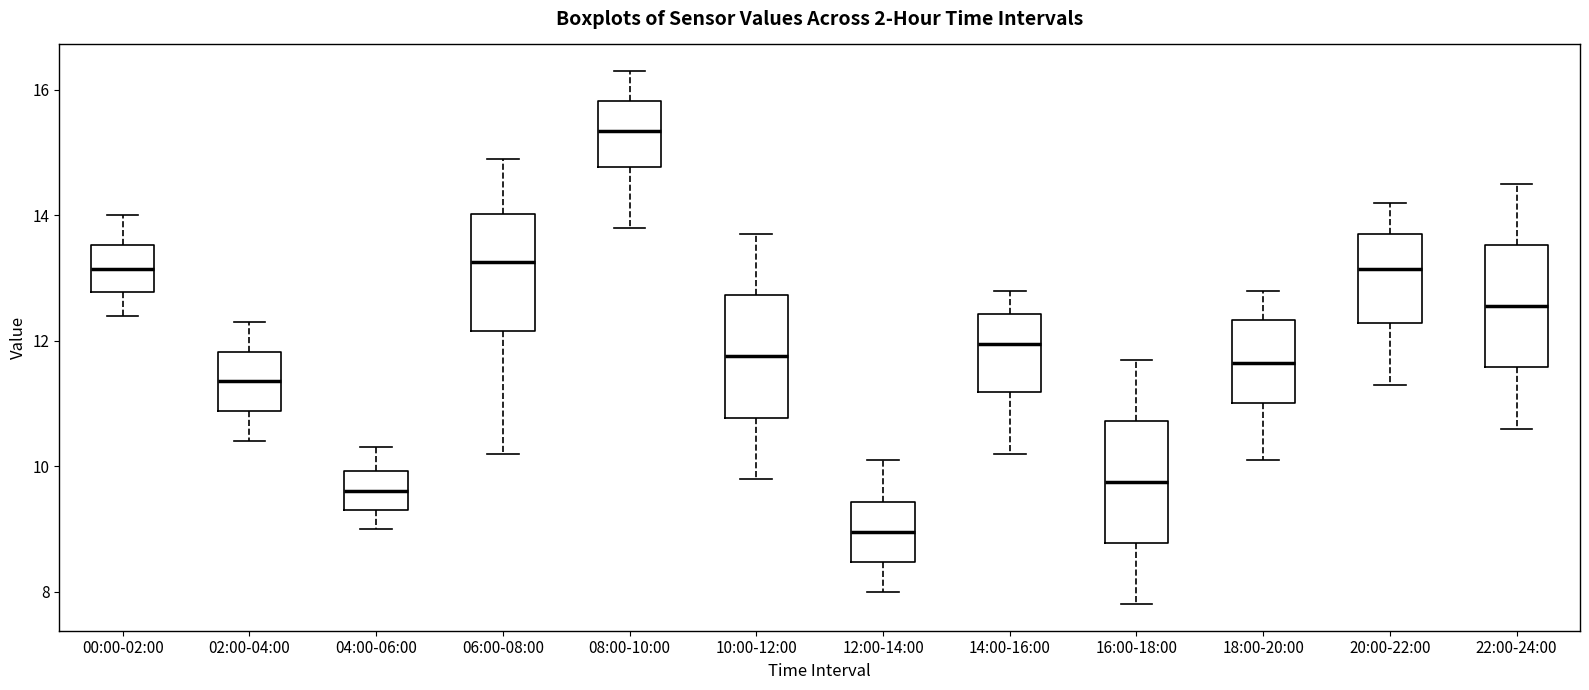

Reading left to right, read every box against the y-axis: the position of its median line, the range the box covers, and the ends of its whiskers. The values are not printed on the chart, so give them approximately, as read against the axis.

00:00-02:00: median 13.2, box 12.8 to 13.6, whiskers 12.4 to 14.0
02:00-04:00: median 11.4, box 10.8 to 11.8, whiskers 10.4 to 12.4
04:00-06:00: median 9.6, box 9.4 to 10.0, whiskers 9.0 to 10.4
06:00-08:00: median 13.2, box 12.2 to 14.0, whiskers 10.2 to 15.0
08:00-10:00: median 15.4, box 14.8 to 15.8, whiskers 13.8 to 16.4
10:00-12:00: median 11.8, box 10.8 to 12.8, whiskers 9.8 to 13.8
12:00-14:00: median 9.0, box 8.4 to 9.4, whiskers 8.0 to 10.2
14:00-16:00: median 12.0, box 11.2 to 12.4, whiskers 10.2 to 12.8
16:00-18:00: median 9.8, box 8.8 to 10.8, whiskers 7.8 to 11.8
18:00-20:00: median 11.6, box 11.0 to 12.4, whiskers 10.2 to 12.8
20:00-22:00: median 13.2, box 12.2 to 13.8, whiskers 11.4 to 14.2
22:00-24:00: median 12.6, box 11.6 to 13.6, whiskers 10.6 to 14.6